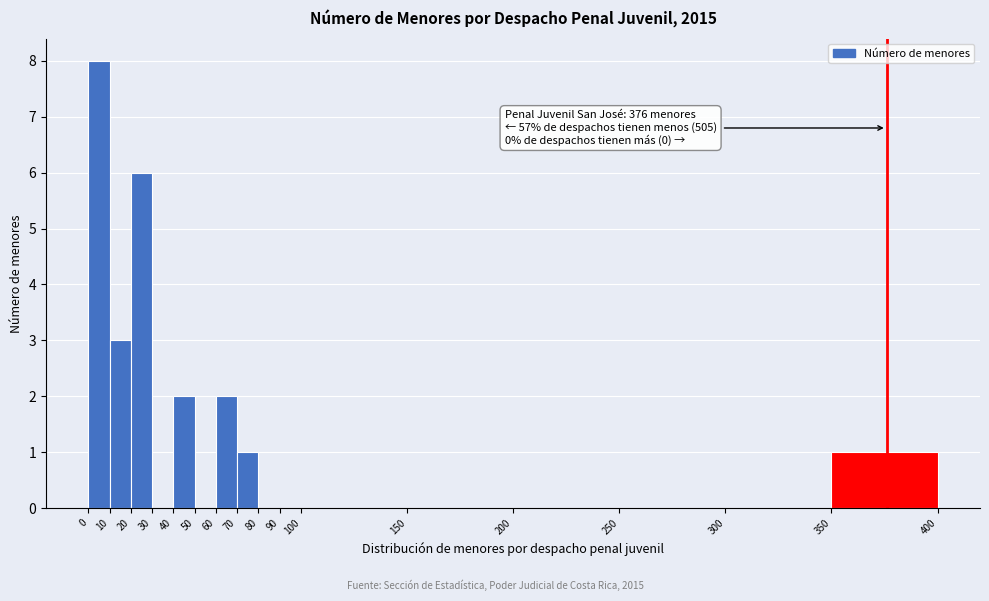

Which range on the x-axis has the tallest bar?

0 to 10